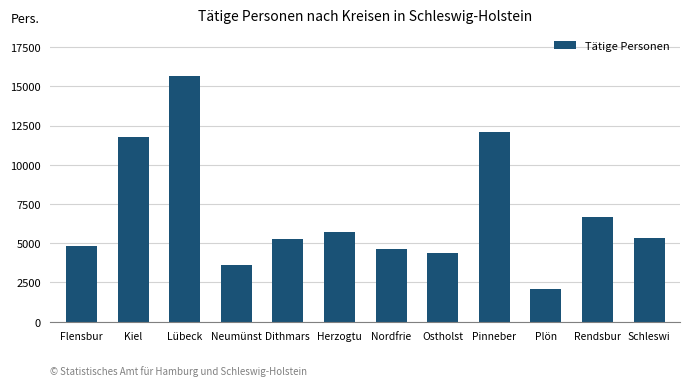

What is the average value?

6842